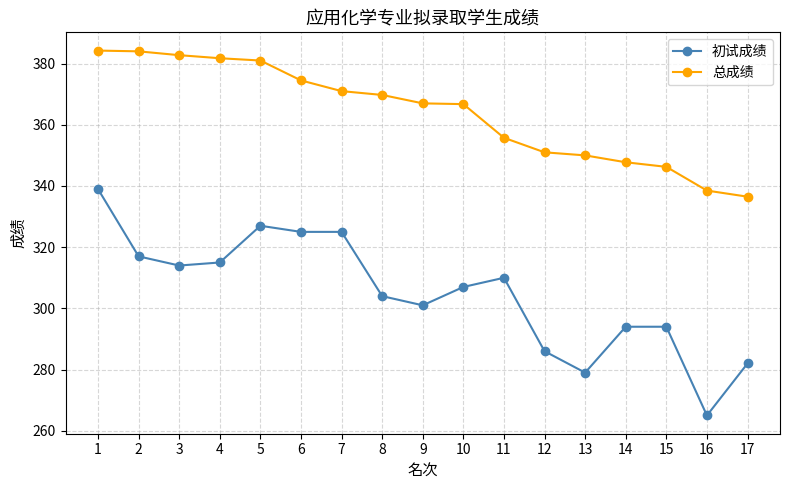

Is this an area chart (filled region under the line)?

No